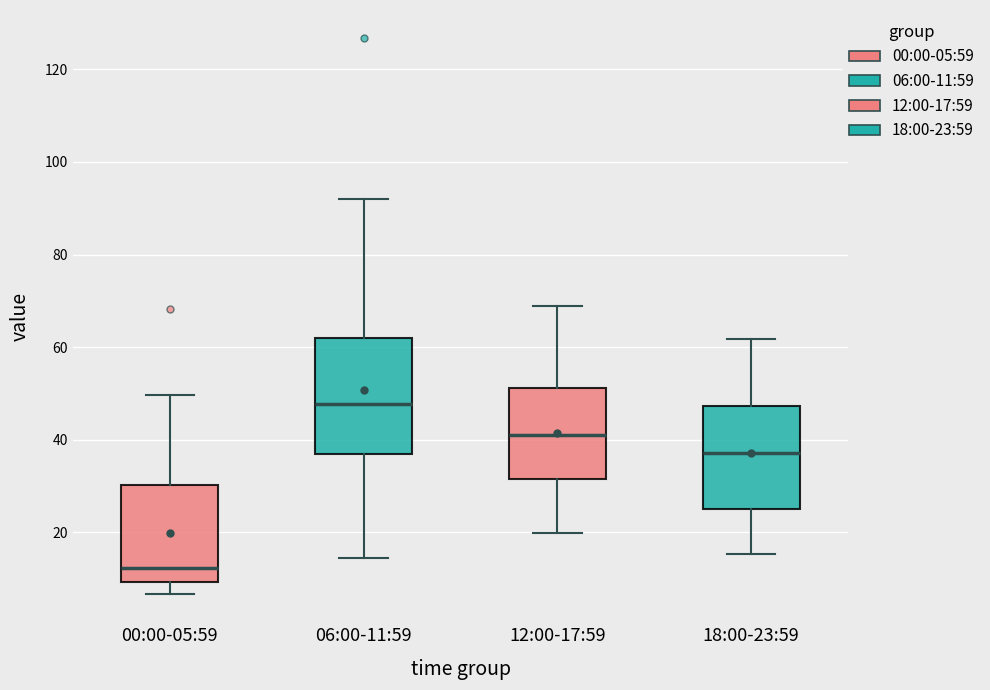

Comparing the boxes themselves (not the whiskers), which one is the tallest?

06:00-11:59